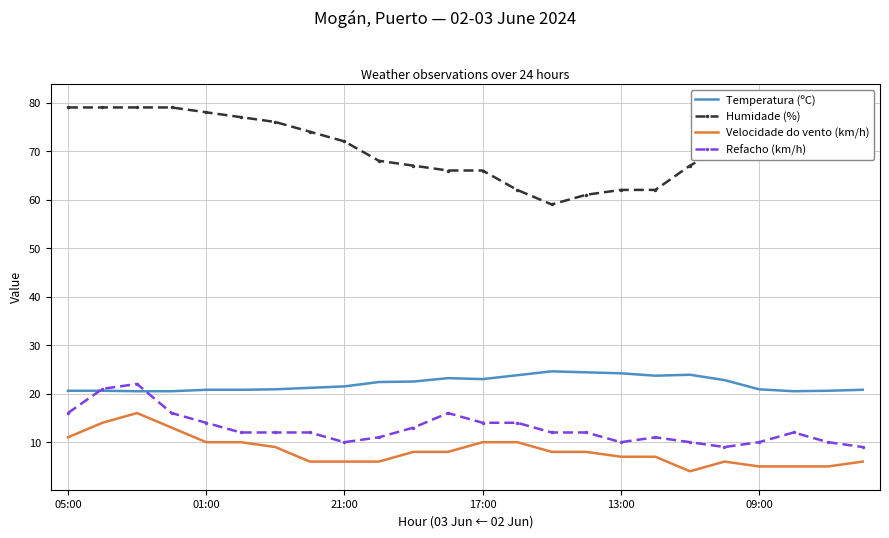

True or false: Humidade (%) has more than 1 points higher than both neighbors.

False